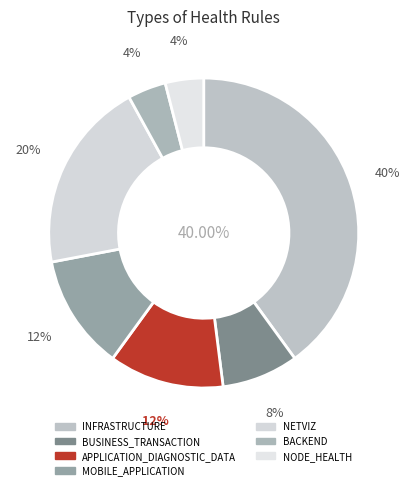

Is there a majority slice in this chart?

No